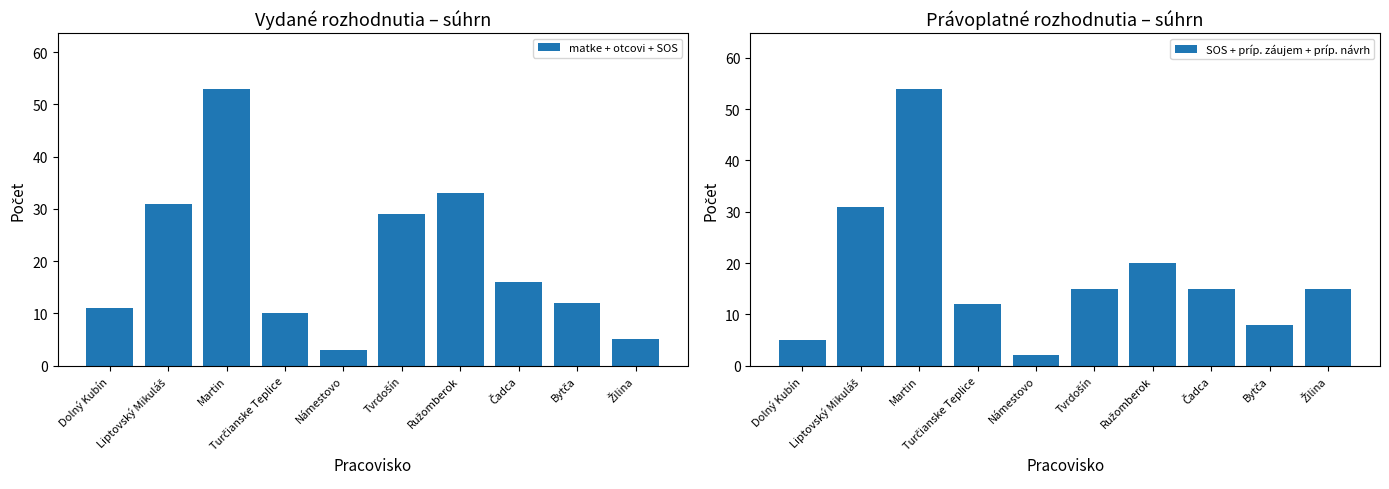

What is the value of the SOS + príp. záujem + príp. návrh bar at the 5th from the left?

2